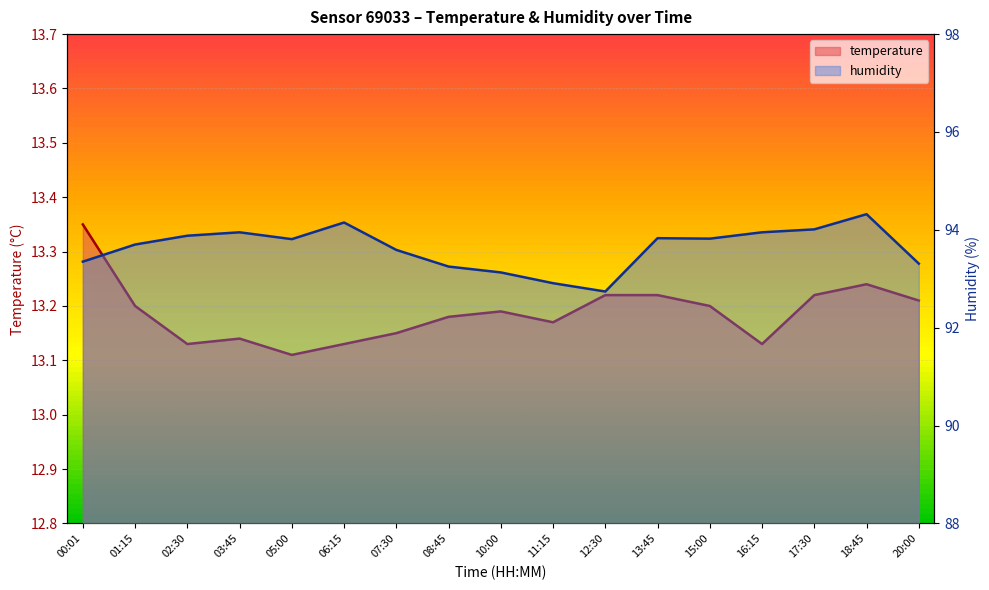

What is the difference between the maximum and minimum values in the humidity series?

1.6